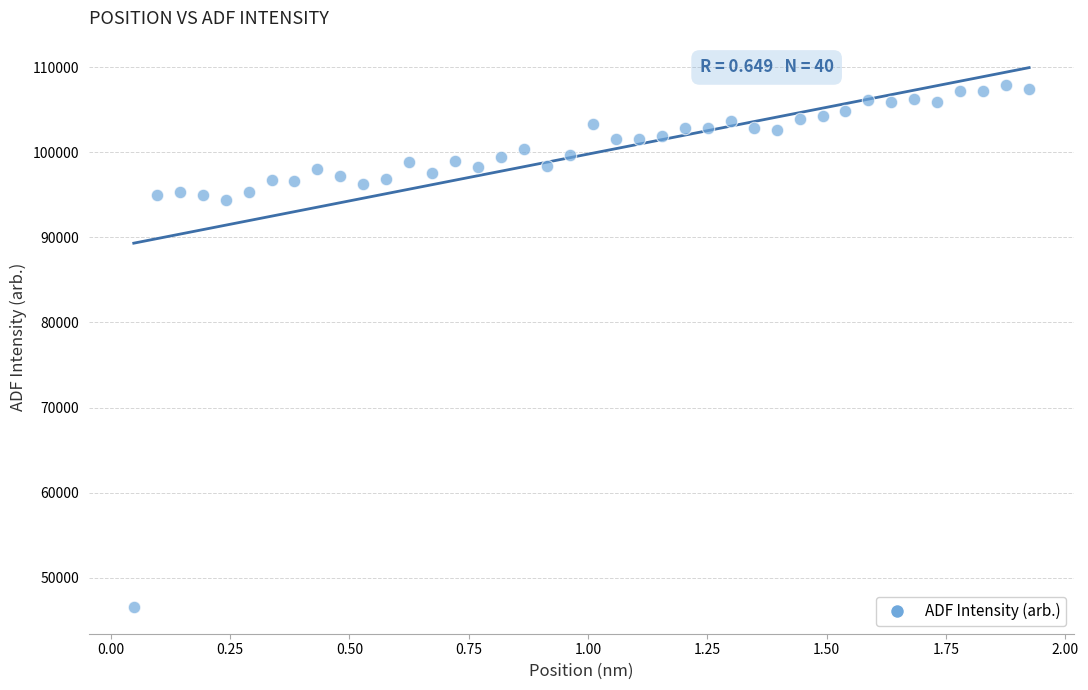

What is the range of Y values (max minus min)?

61352.8